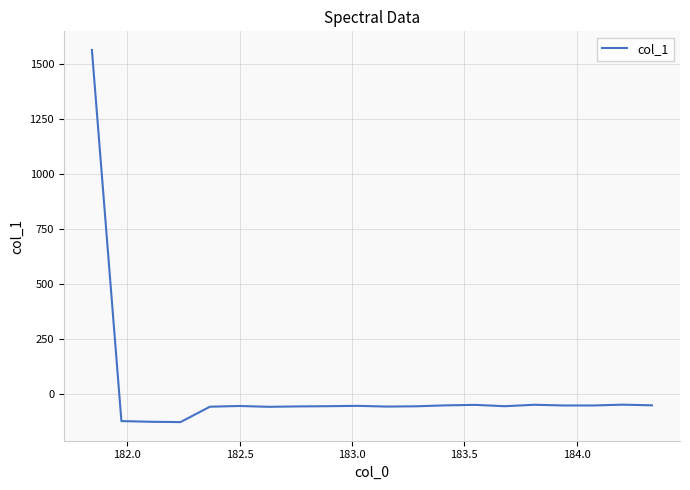

What is the average value?

18.0